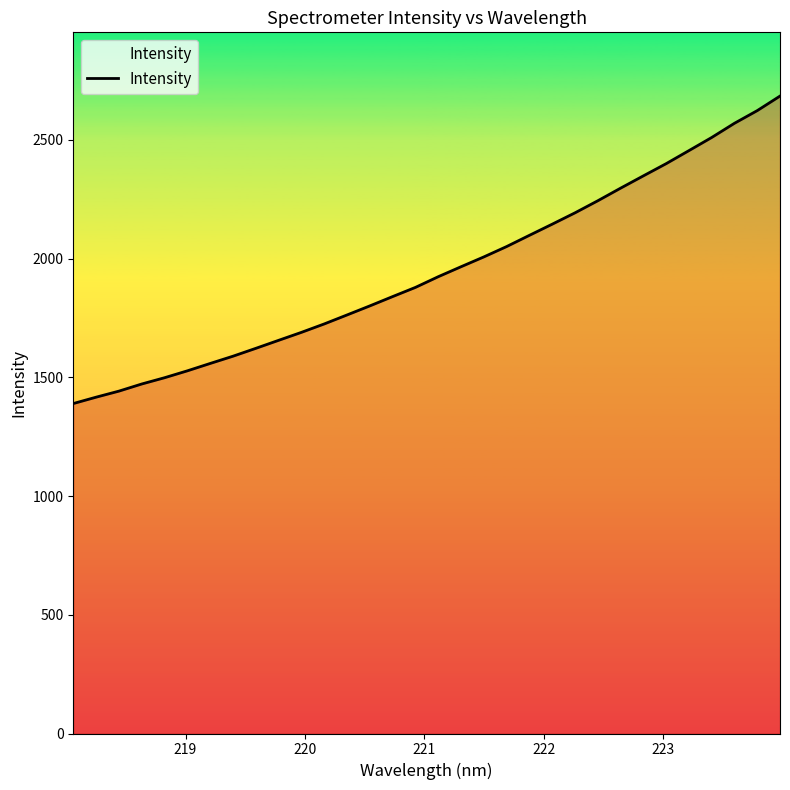

True or false: there are more than 2 points higher than both neighbors.

False